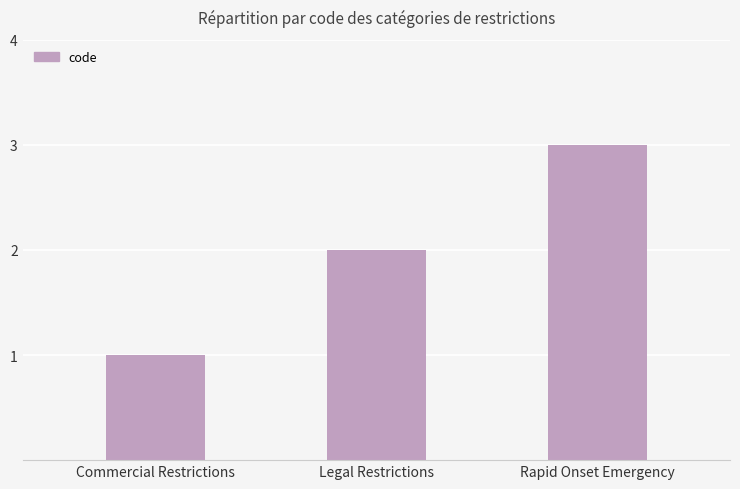

What is the average value?

2